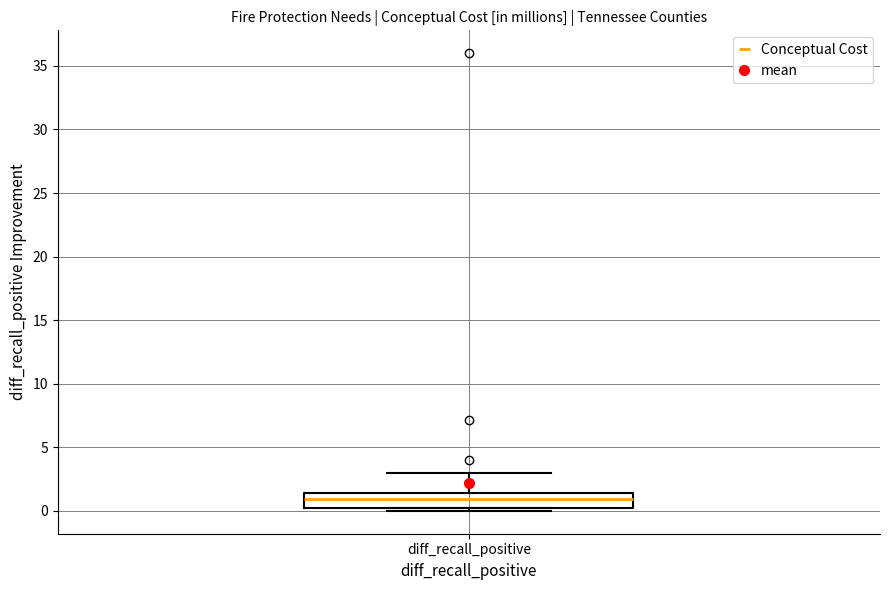

Transcribe this box plot: give where the median line is, the range the box spans, and where the two whiskers end, as read against the y-axis. The values are not printed on the chart, so give them approximately, as read against the axis.

median 1.0, box 0.0 to 1.5, whiskers 0.0 (just below the box's lower edge) to 3.0